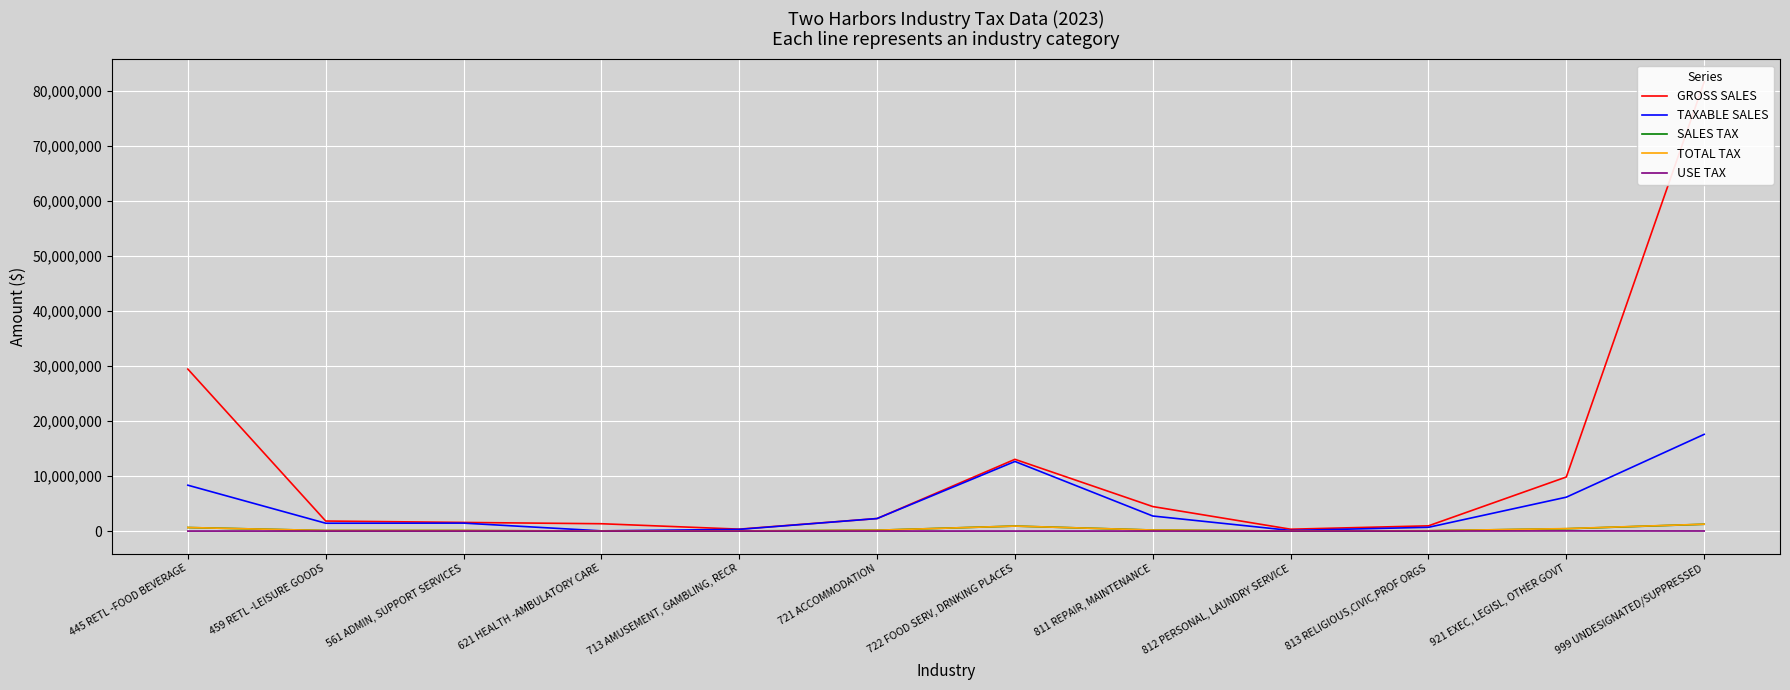

What is the value of the SALES TAX point at the 7th from the left?

906627